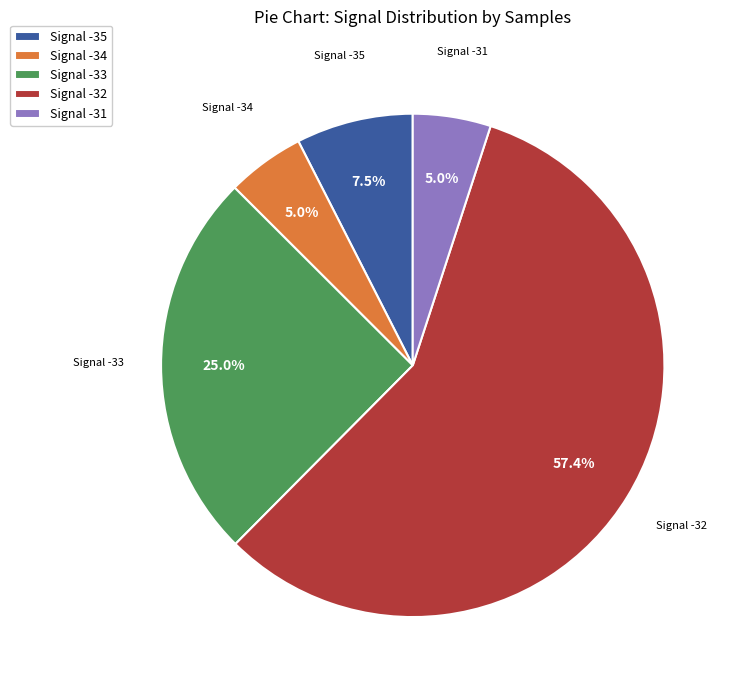

Is there any slice that represents more than half of the pie?

Yes